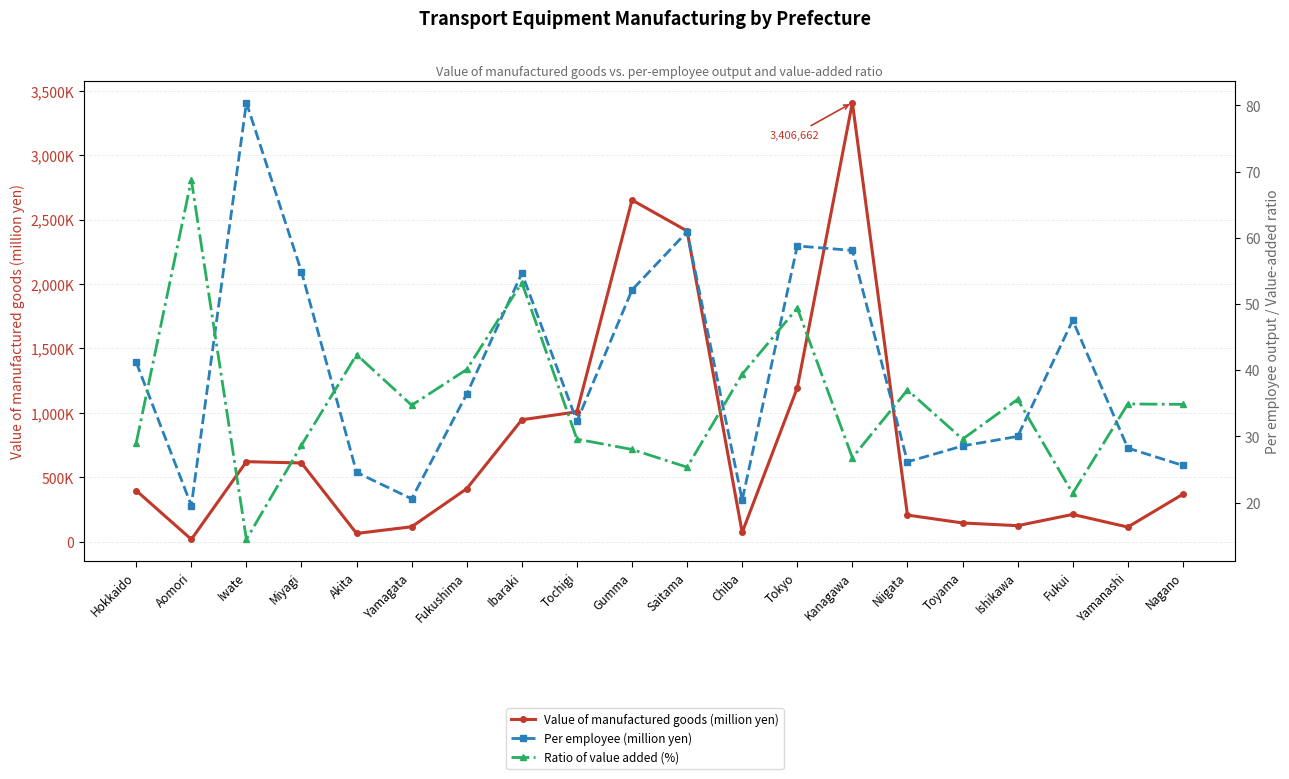

Reading left to right, extract all data points from this chart.

Value of manufactured goods (million yen): 396961.0	18530.0	621340.0	611196.0	64360.0	116174.0	411657.0	946401.0	1007994.0	2651158.0	2411124.0	72326.0	1194299.0	3406662.0	206914.0	145696.0	124714.0	212018.0	113949.0	368776.0
Per employee (million yen): 41.2	19.6	80.4	54.9	24.6	20.6	36.4	54.6	32.3	52.1	60.9	20.4	58.8	58.1	26.1	28.6	30.0	47.5	28.2	25.6
Ratio of value added (%): 29.0	68.7	14.4	28.7	42.3	34.7	40.1	53.2	29.6	28.0	25.3	39.4	49.4	26.8	37.0	29.6	35.6	21.4	34.9	34.8